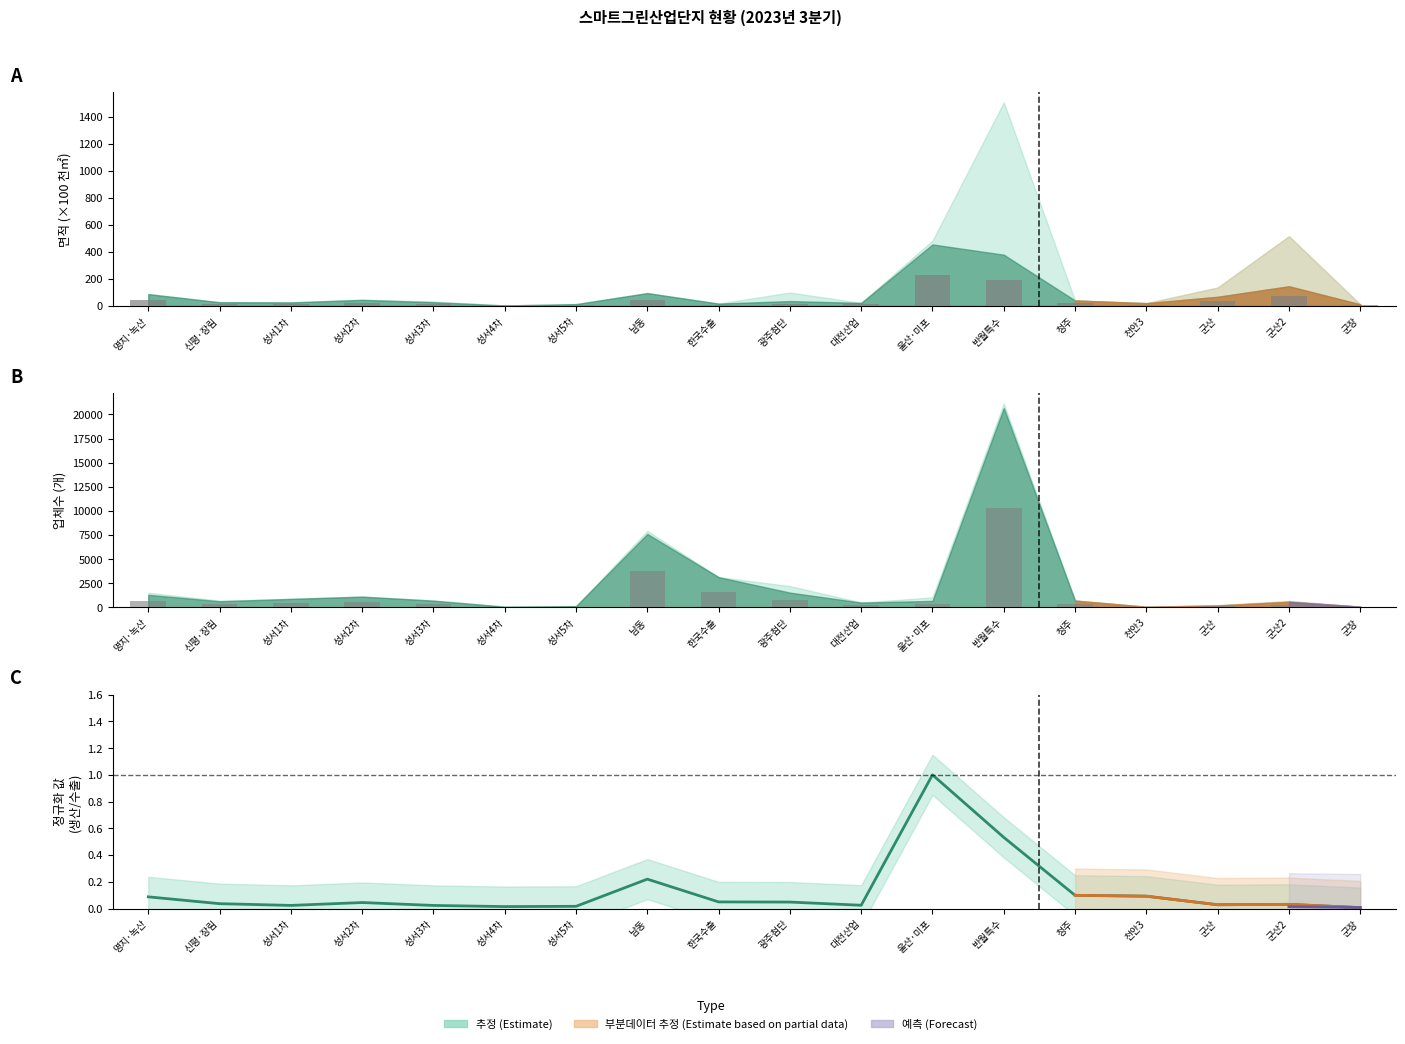

What is the greatest value displayed?

1.0